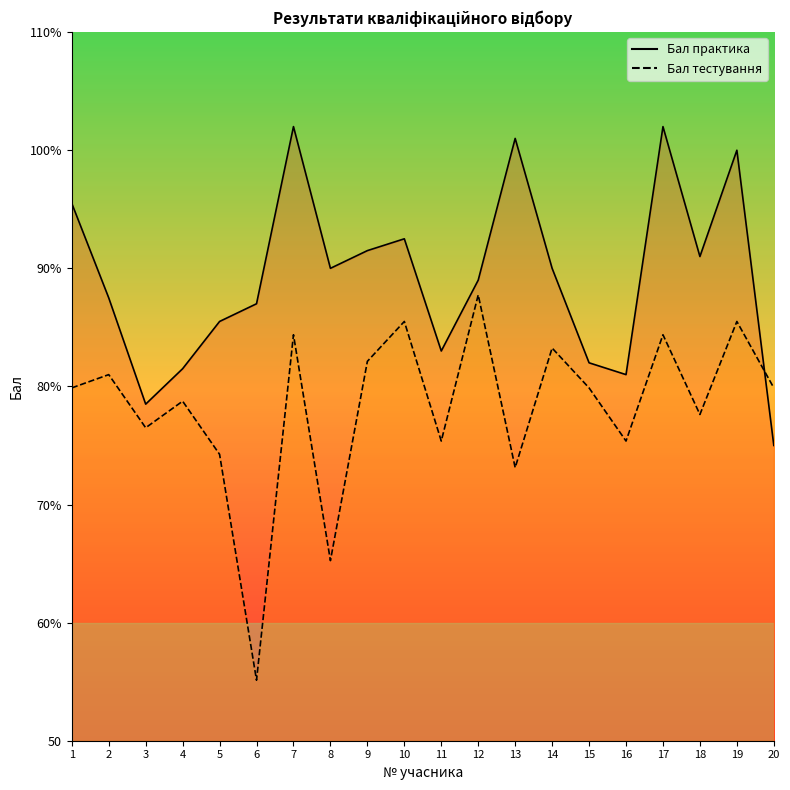

How many intersections are there between Бал тестування and Бал практика?

1